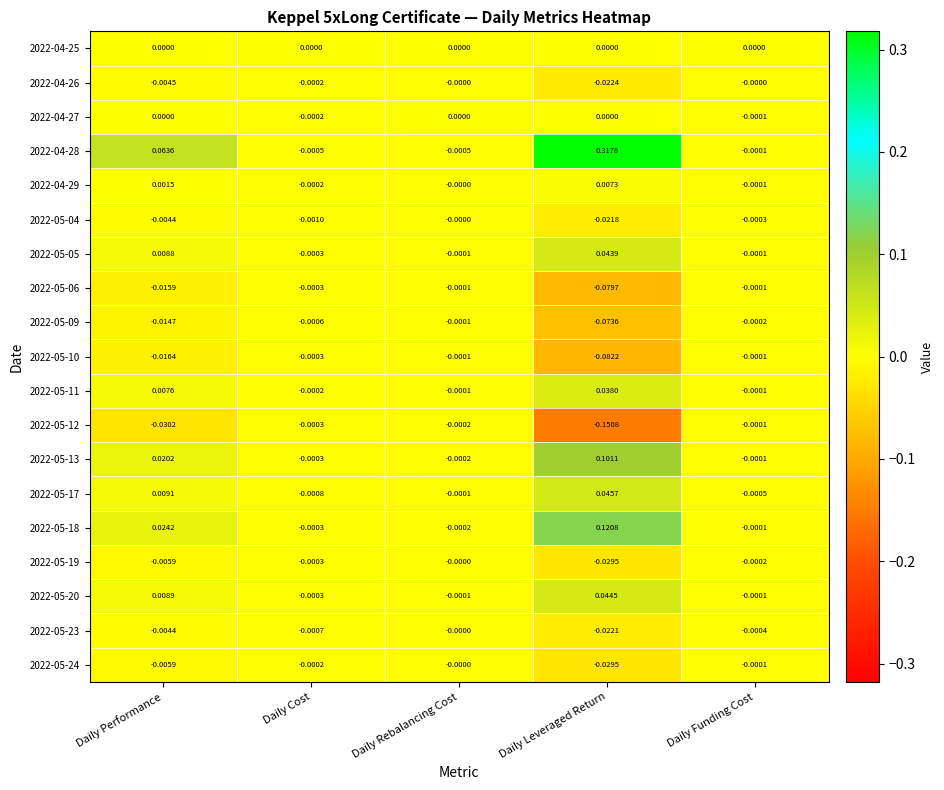

Which category has the highest value in the 2022-05-23 series?

Daily Rebalancing Cost